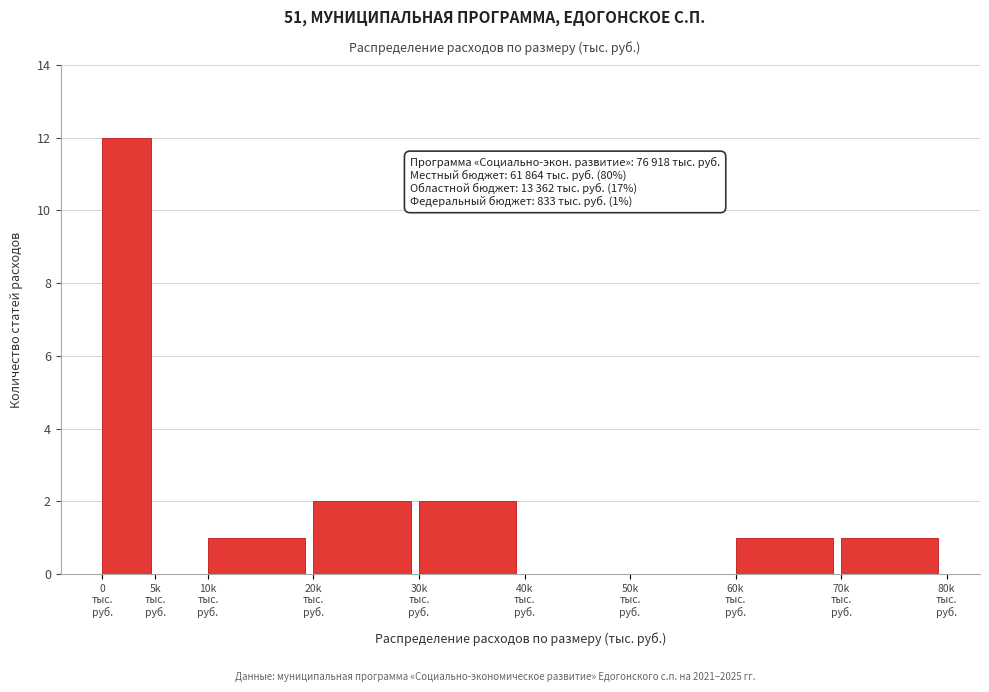

What is the sum of all values?

19